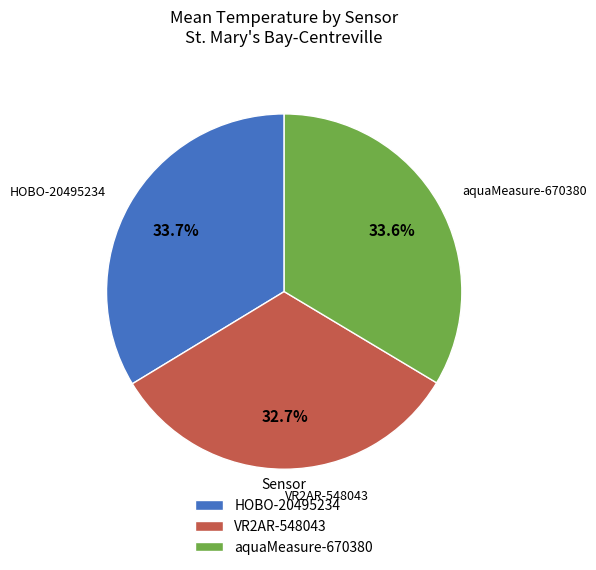

Between aquaMeasure-670380 and VR2AR-548043, which is larger?

aquaMeasure-670380